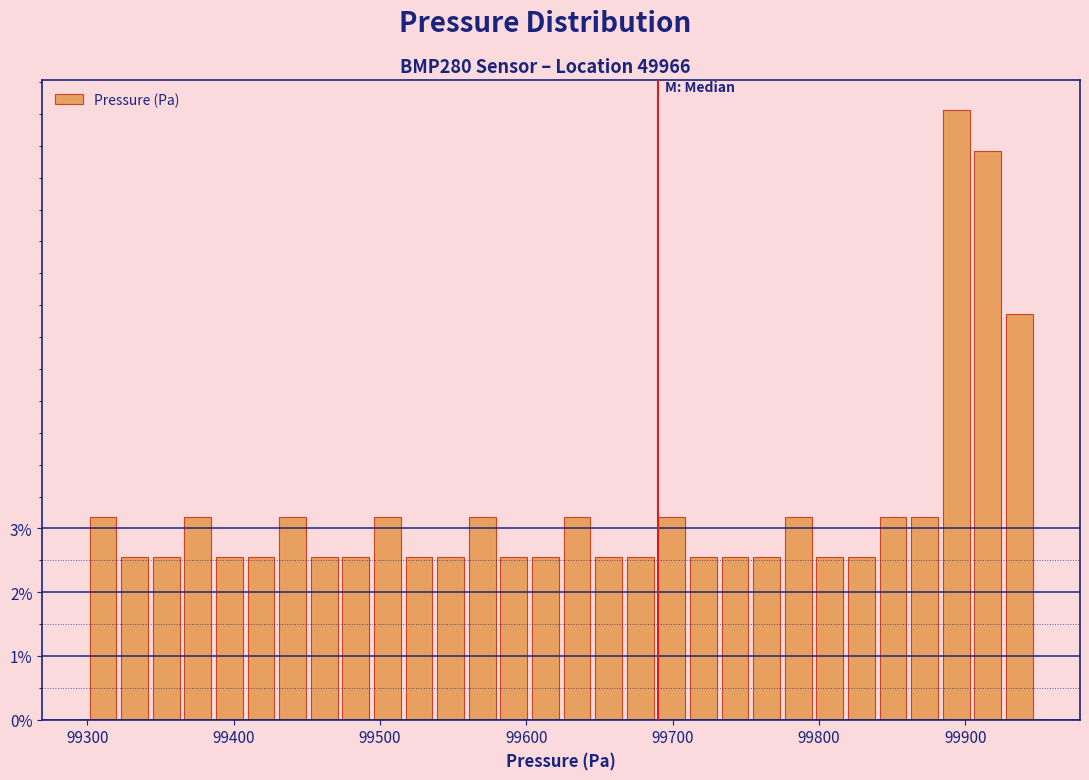

Around what value on the x-axis is the tallest bar? Give the approximate position of its centre, as read against the axis.

99890